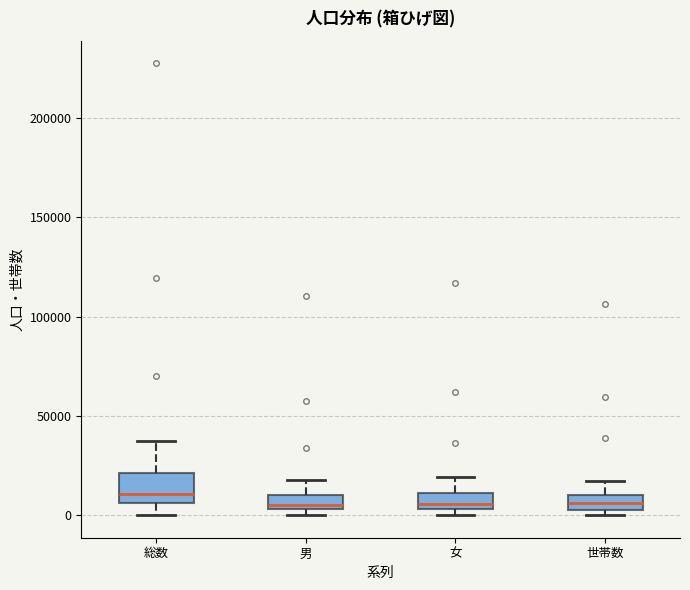

Where does the upper whisker of the box for 女 end on the y-axis? The values are not printed on the chart, so give them approximately, as read against the axis.

20000